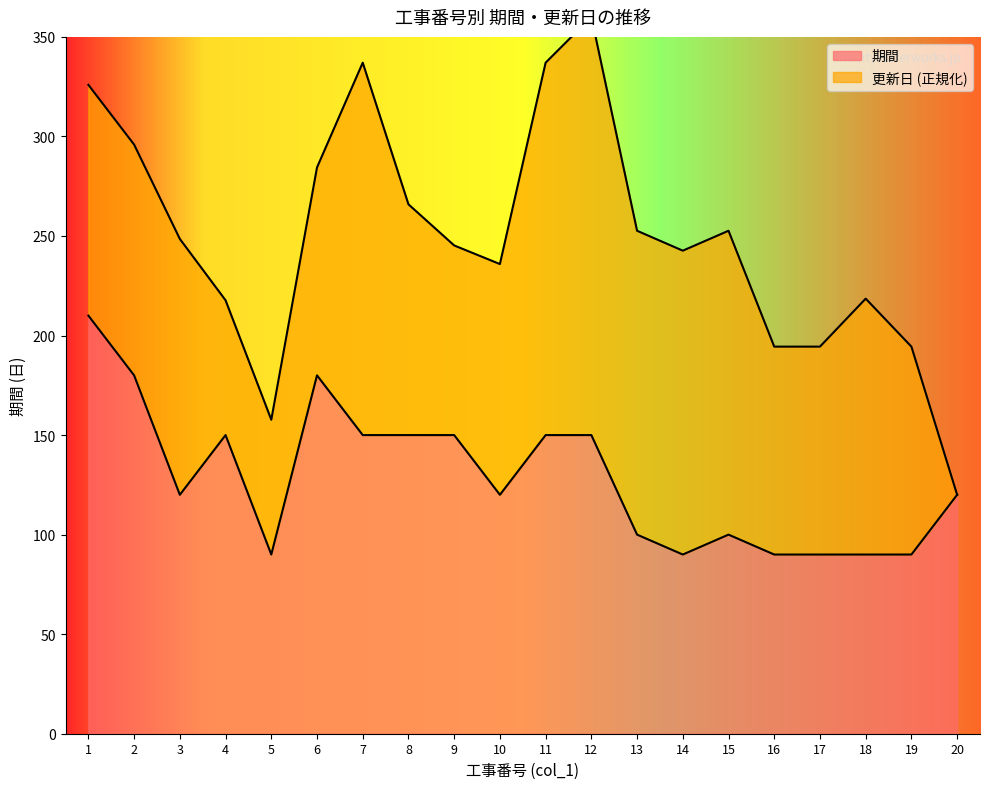

What is the value of the 4th point from the left?

150